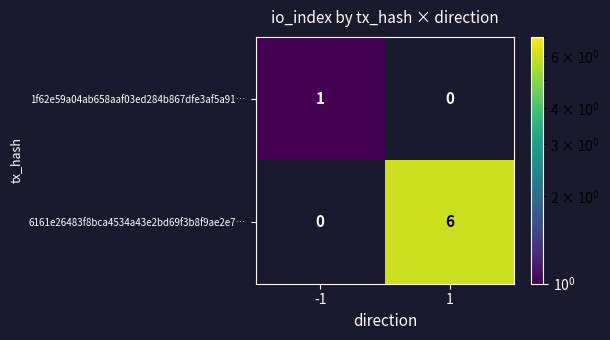

Which series changed the most between -1 and 1?

6161e26483f8bca4534a43e2bd69f3b8f9ae2e7…